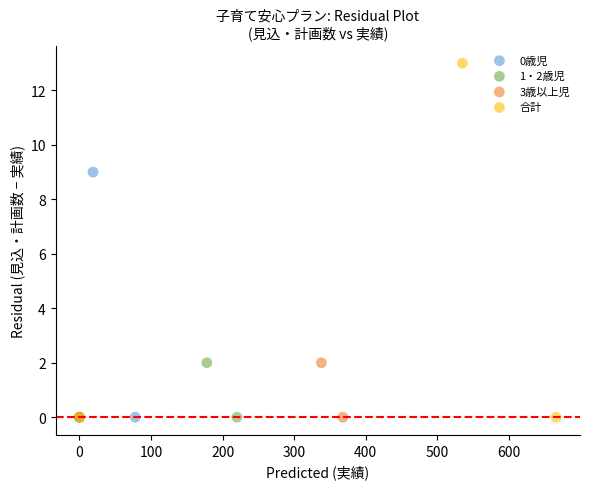

Which series contains the highest Y value?

合計